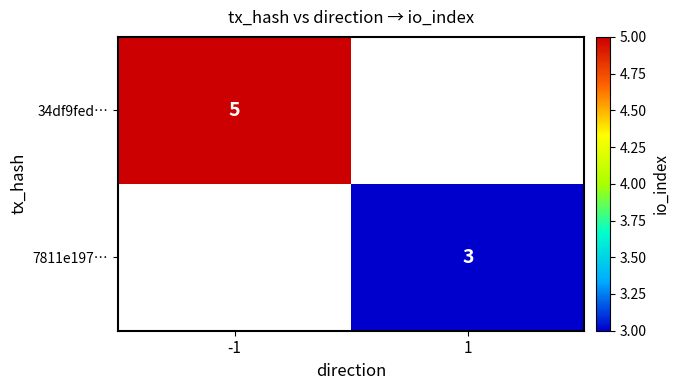

Which label corresponds to the largest value in the chart?

-1